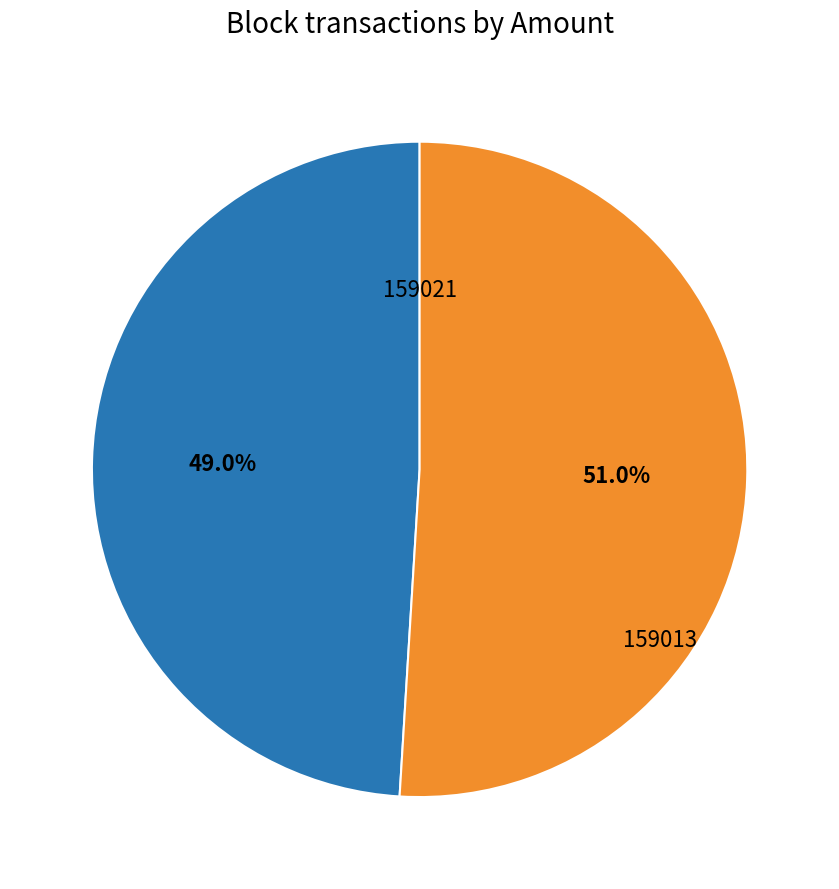

What is the smallest slice in the pie chart?

159021